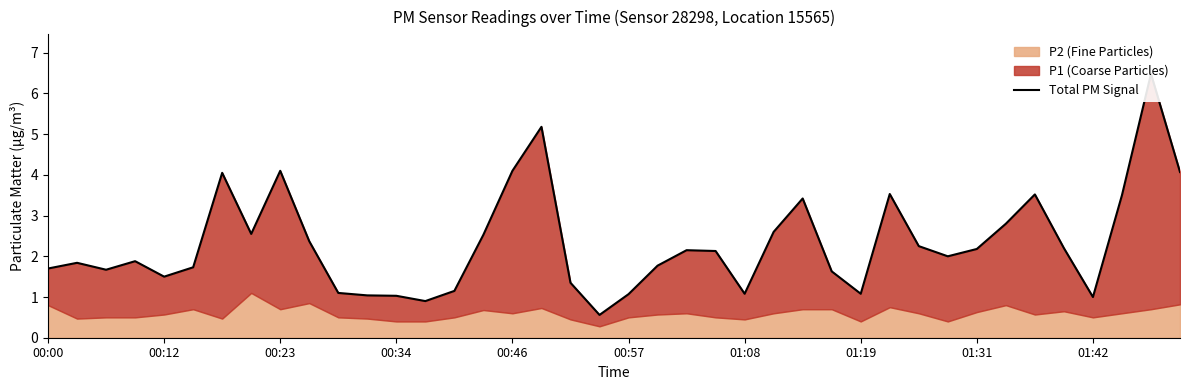

What position from the right is 18?

22